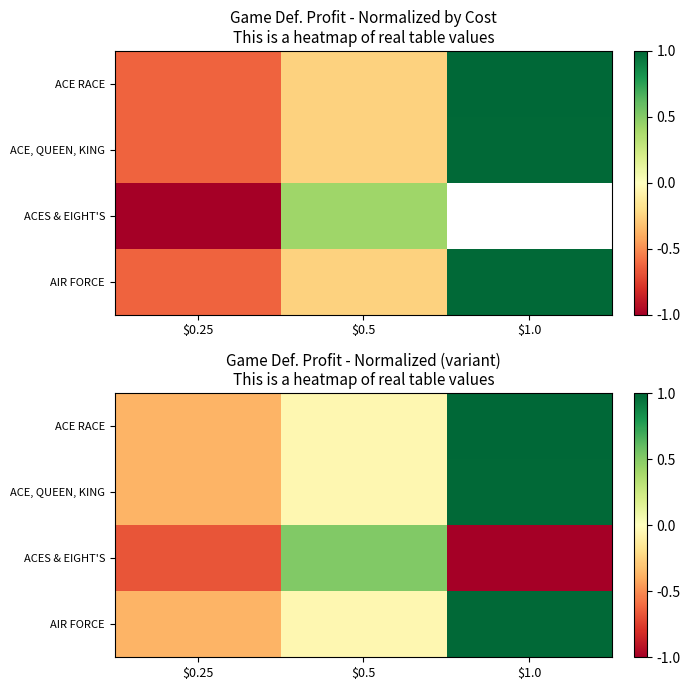

How many positive values does the ACE RACE series have?

1